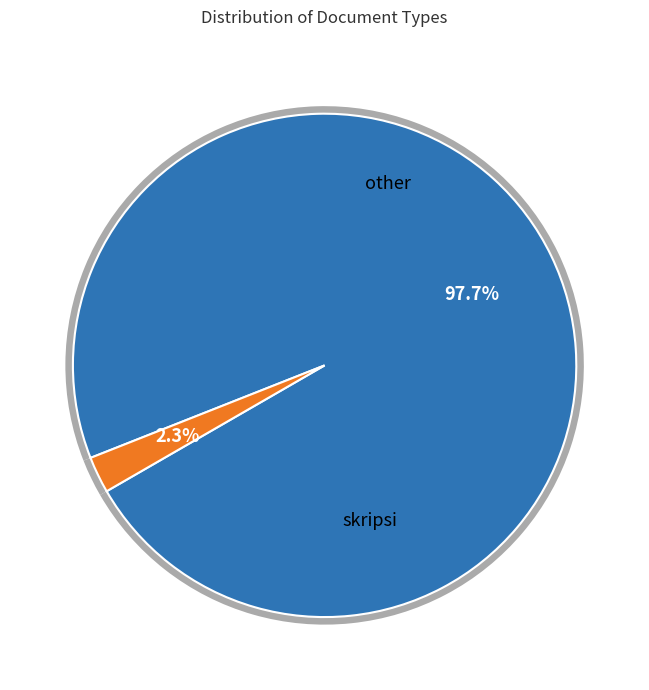

To the nearest percent, what is the difference between the skripsi and other slice percentages?

95%